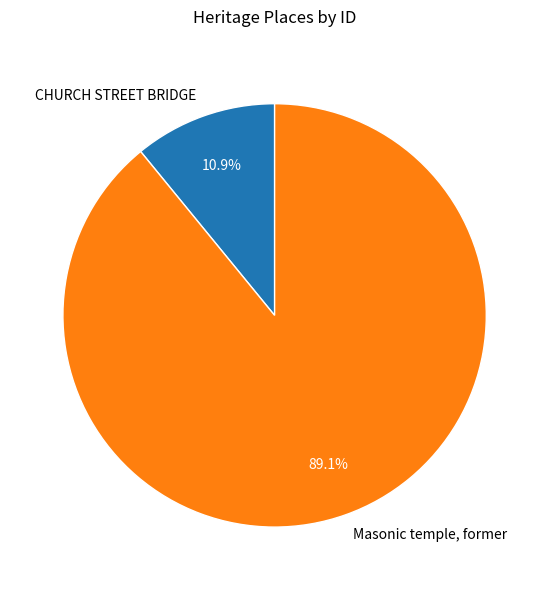

To the nearest percent, what portion does CHURCH STREET BRIDGE represent?

11%